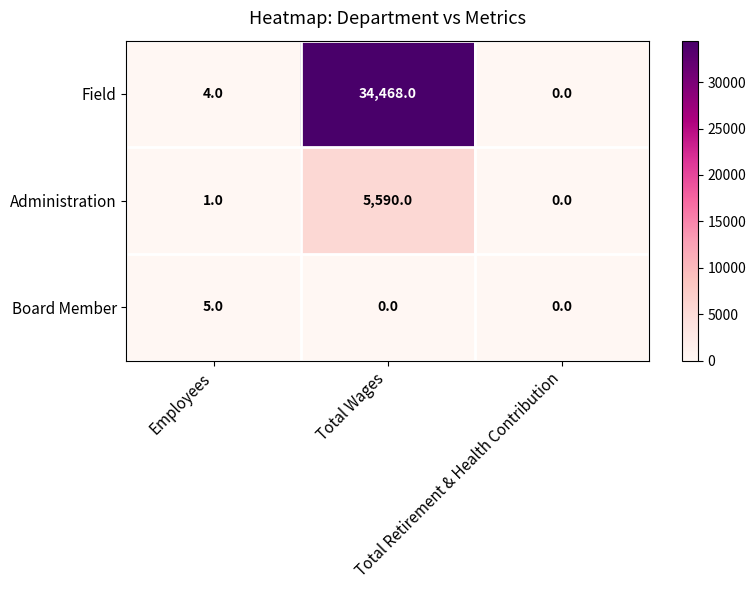

Which series changed the most between Total Wages and Total Retirement & Health Contribution?

Field